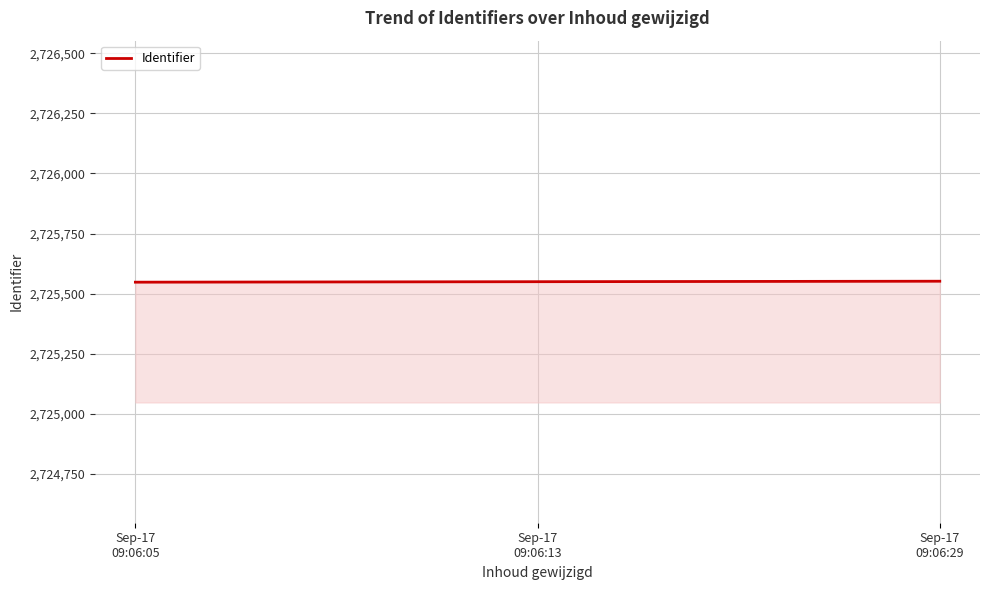

Approximately how many times larger is the value at Sep-17
09:06:13 compared to Sep-17
09:06:05?

1.0